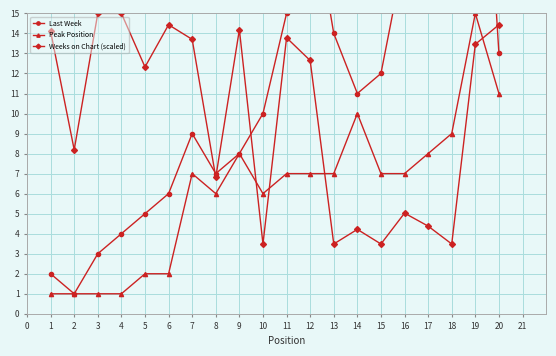

The Weeks on Chart (scaled) series shows 13.6 at 2. True or false?

False